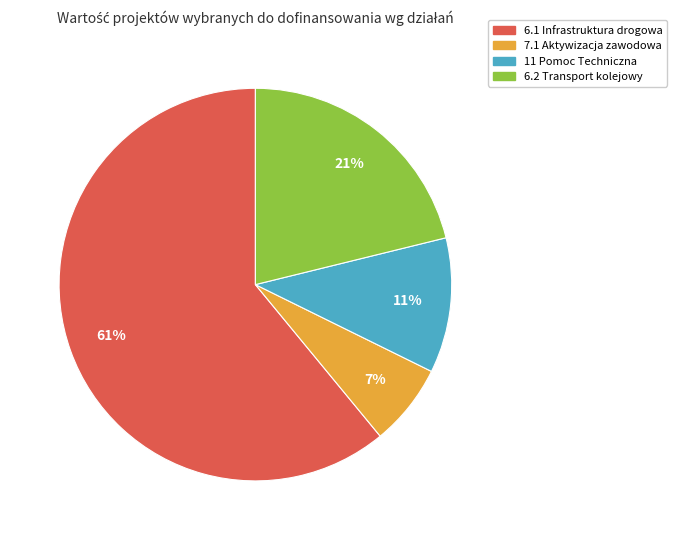

Between 6.2 Transport kolejowy and 6.1 Infrastruktura drogowa, which is larger?

6.1 Infrastruktura drogowa